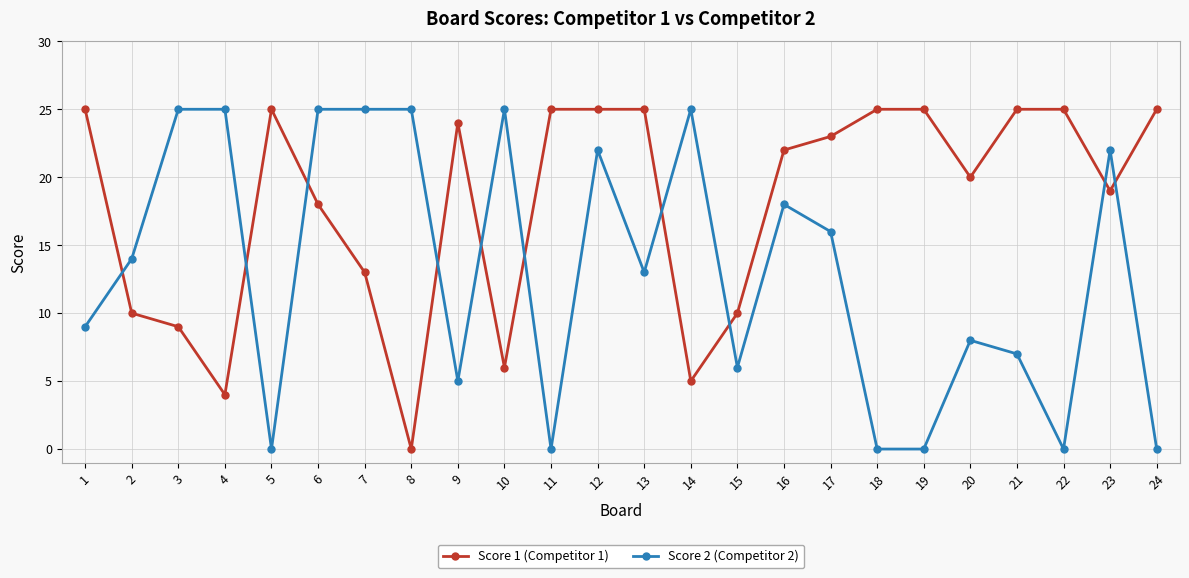

What are all the series names shown in the legend?

Score 1 (Competitor 1), Score 2 (Competitor 2)